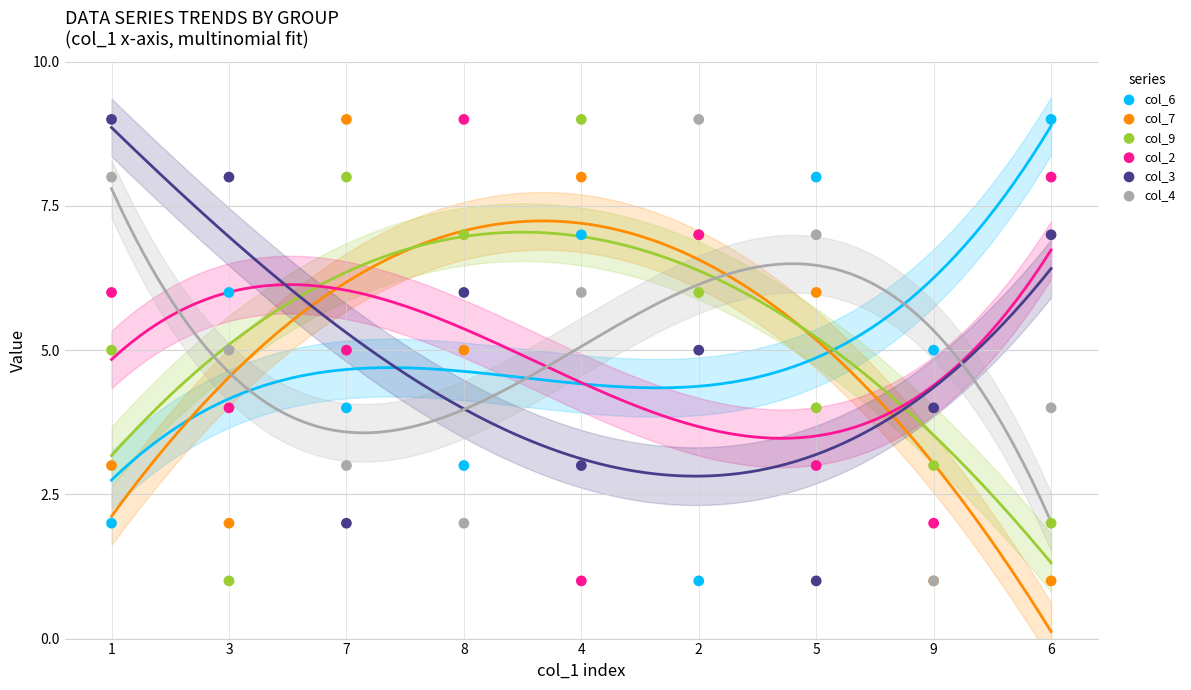

What are all the series names shown in the legend?

col_6, col_7, col_9, col_2, col_3, col_4